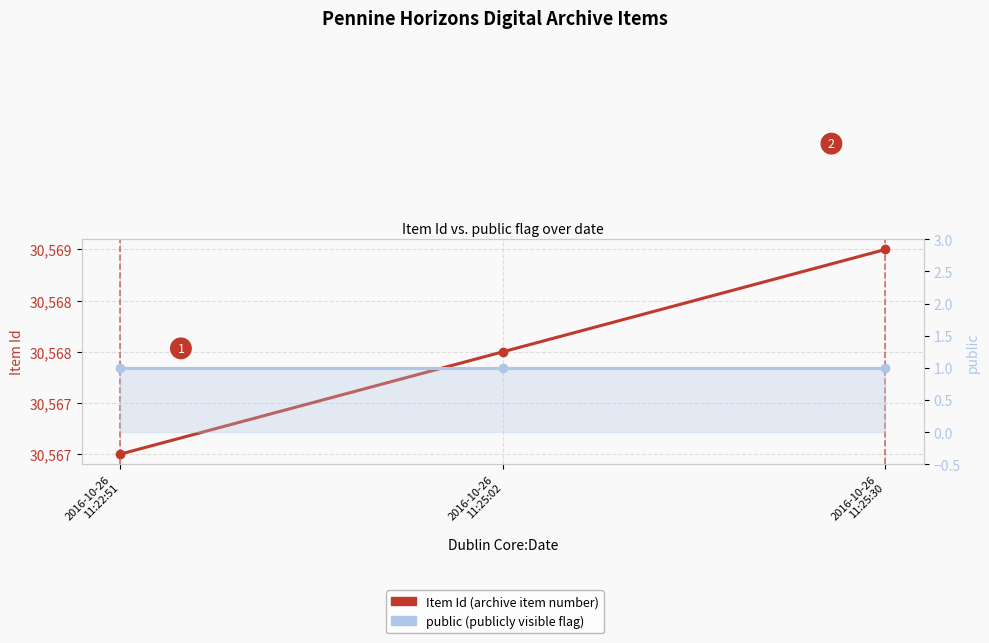

Reading left to right, what are all the values shown in this chart?

Item Id: 2016-10-26
11:22:51=30567	2016-10-26
11:25:02=30568	2016-10-26
11:25:30=30569
public: 2016-10-26
11:22:51=1	2016-10-26
11:25:02=1	2016-10-26
11:25:30=1